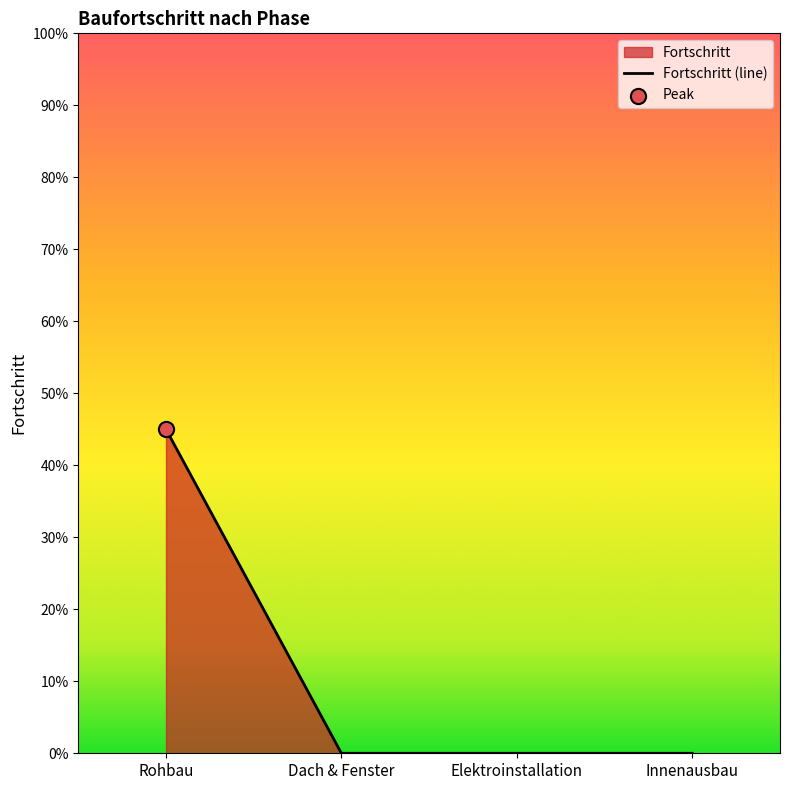

Between Elektroinstallation and Innenausbau, which is larger?

Elektroinstallation